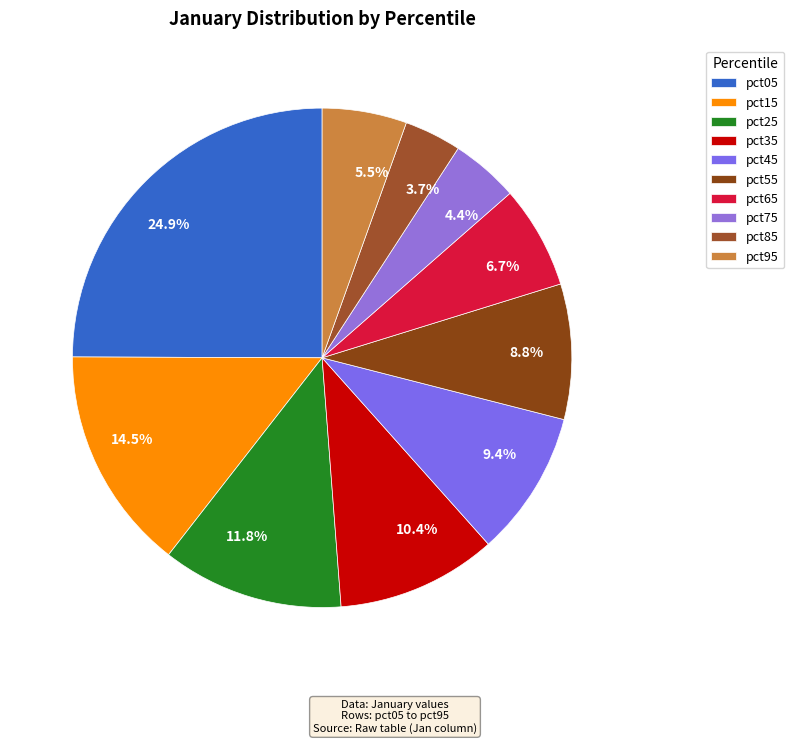

Which slice is the smallest?

pct85